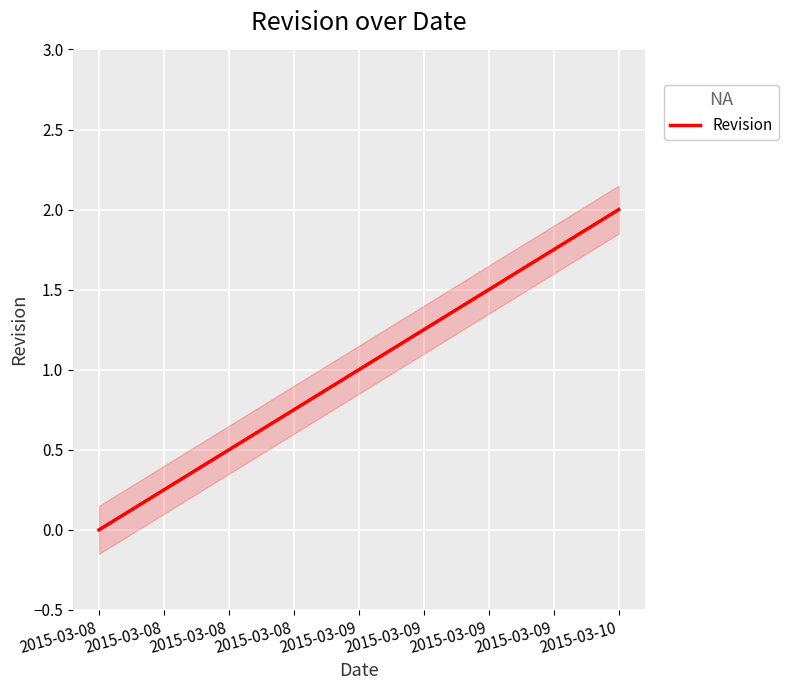

What is the average value?

1